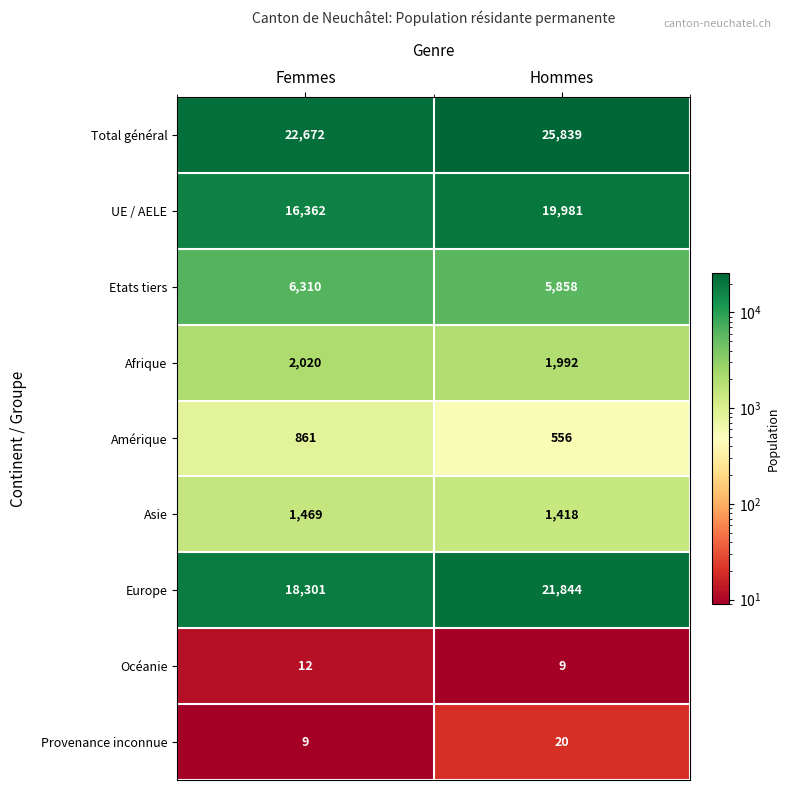

Which series has the largest range (max minus min)?

UE / AELE